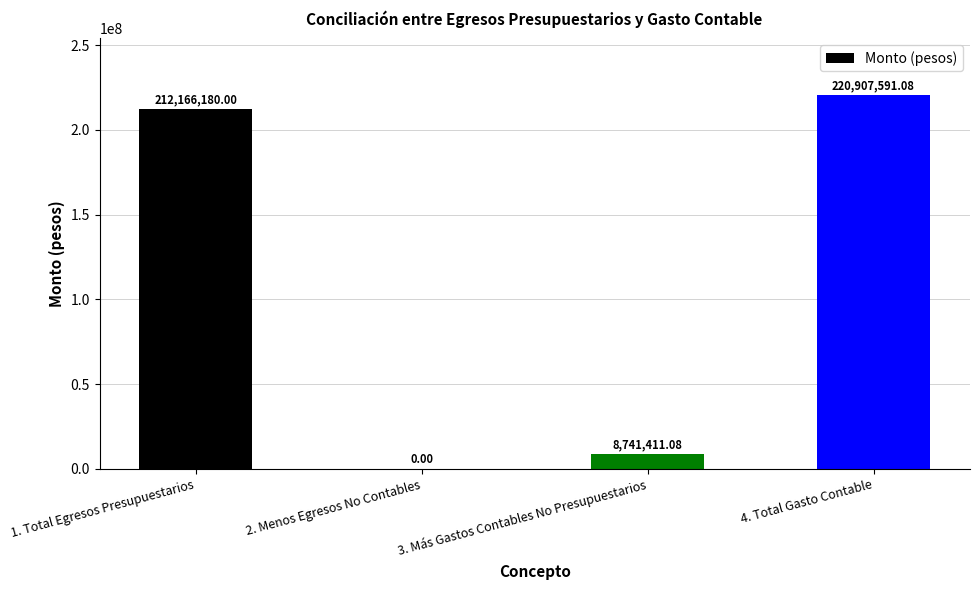

Reading left to right, transcribe all the data shown in this chart.

212166180.0	0.0	8741411.1	220907591.1